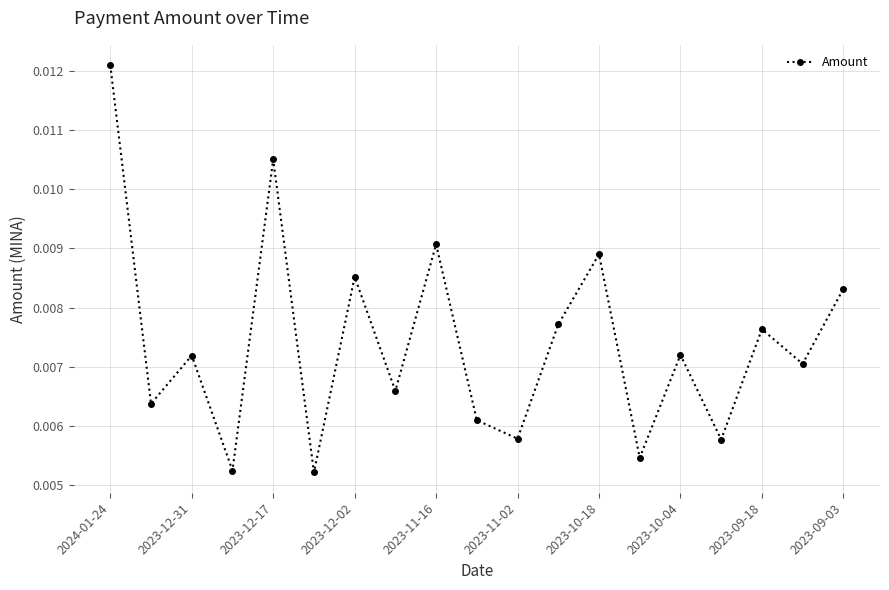

True or false: there are more than 0 points higher than both neighbors.

True